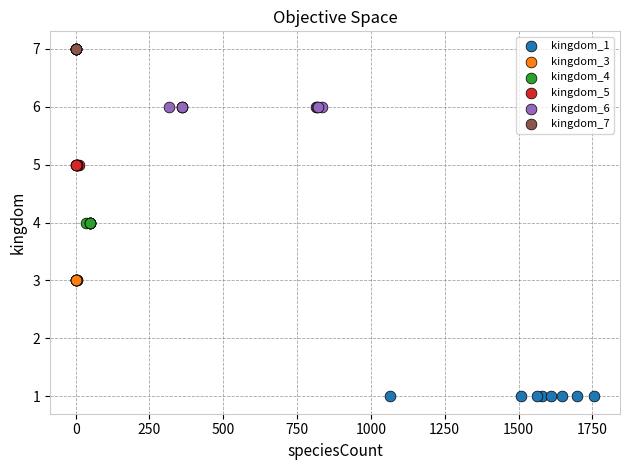

Which series contains the lowest Y value?

kingdom_1